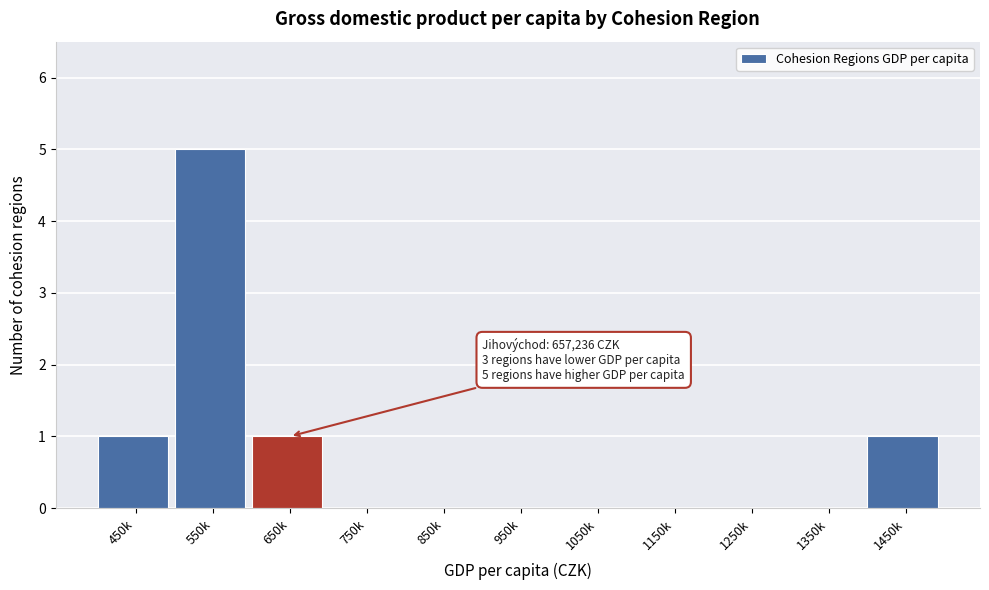

Reading right to left, transcribe all the data shown in this chart.

1450k=1	1350k=0	1250k=0	1150k=0	1050k=0	950k=0	850k=0	750k=0	650k=1	550k=5	450k=1